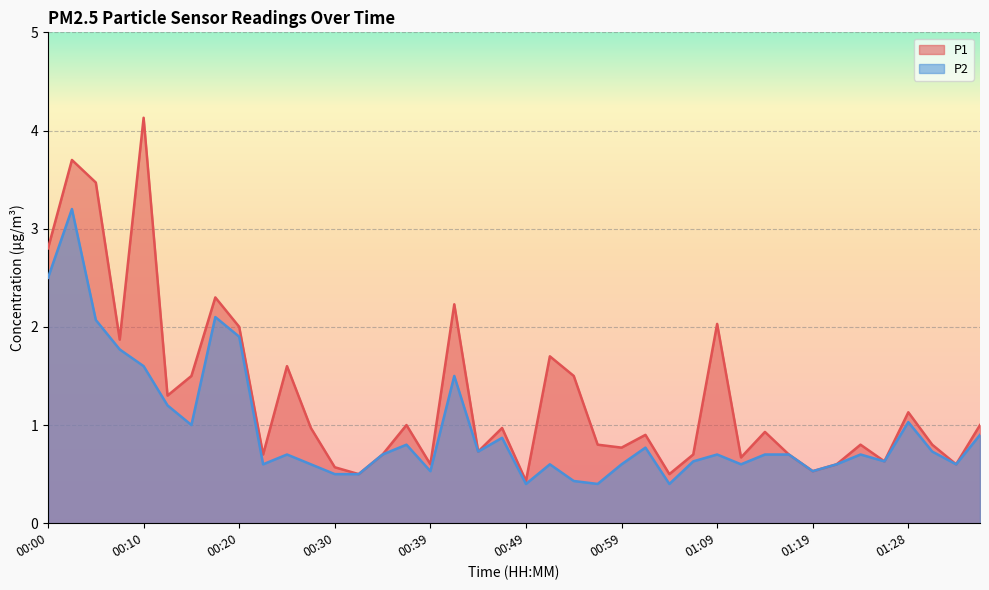

True or false: P2 and P1 intersect in this chart.

False